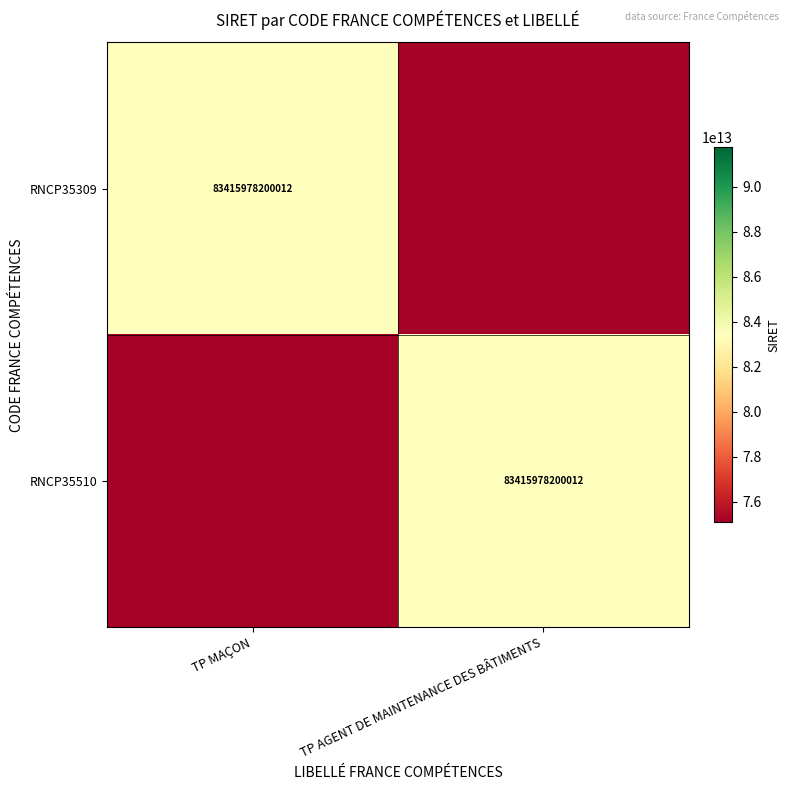

How many categories are shown in the chart?

2